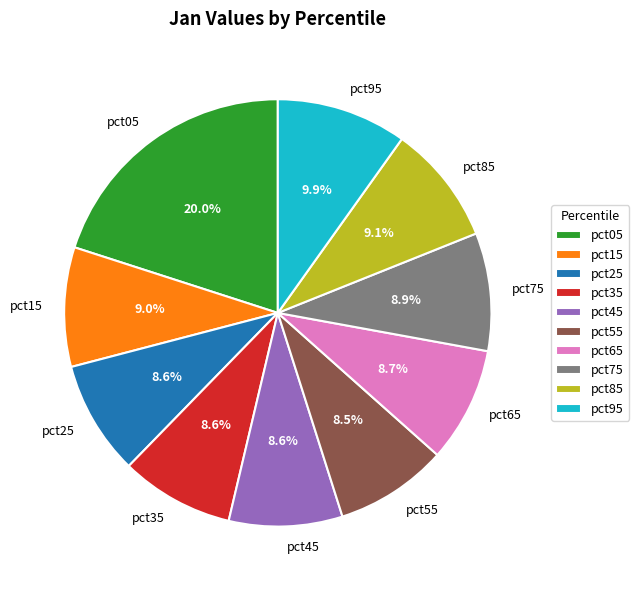

What is the total percentage of pct35 and pct25?

17.2%